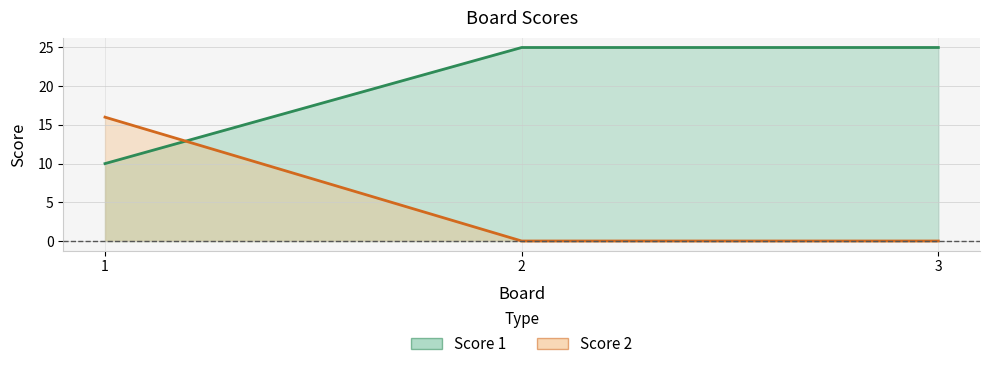

Read the Score 1 value at 3, to the nearest 10.

20